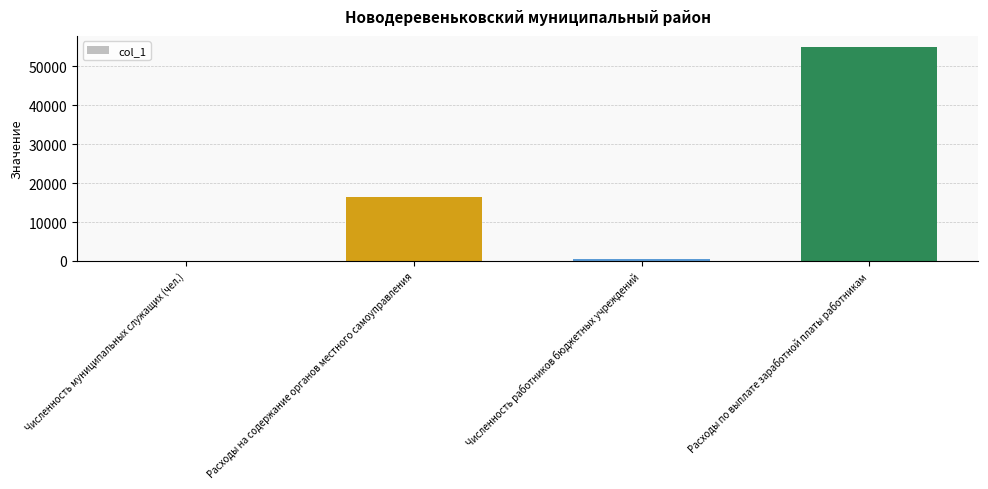

What is the difference between the values at Численность муниципальных служащих (чел.) and Расходы на содержание органов местного самоуправления?

16367.6